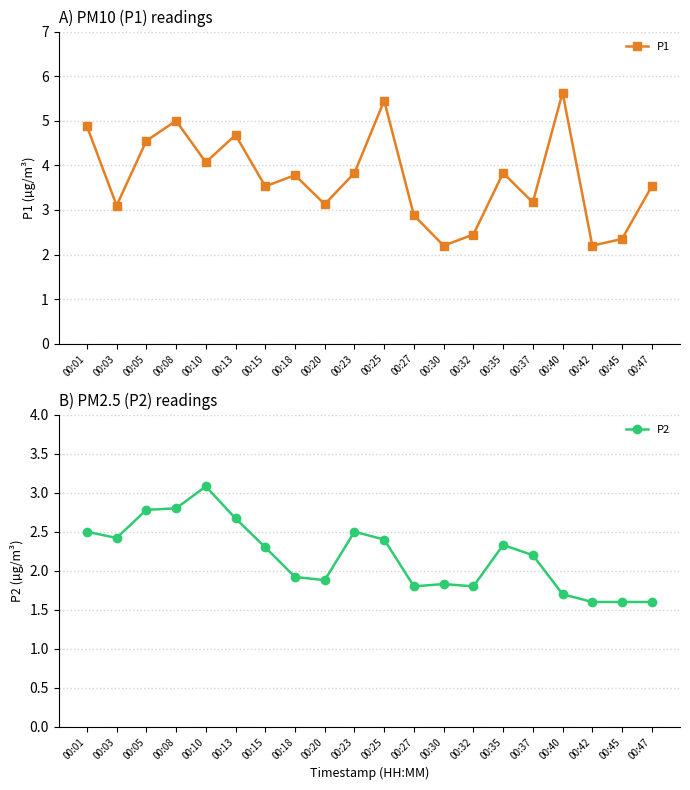

How many values in the P1 series exceed 3?

15